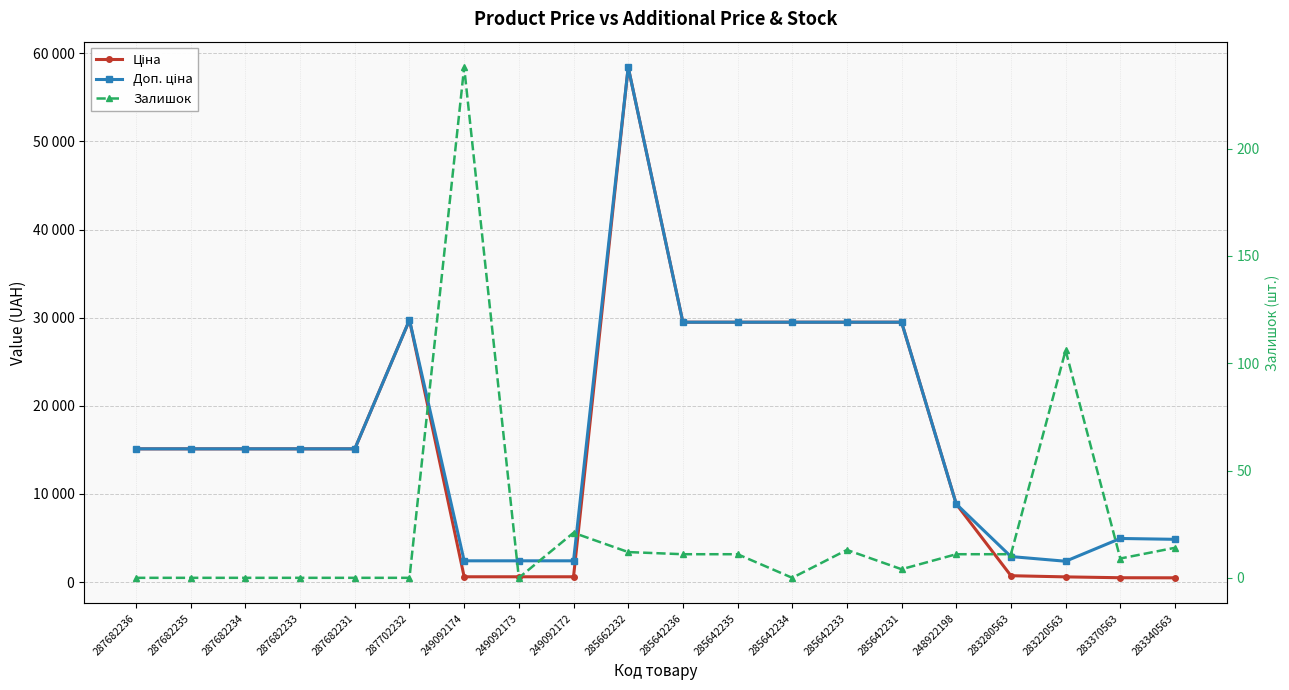

How many data points does each series have?

20